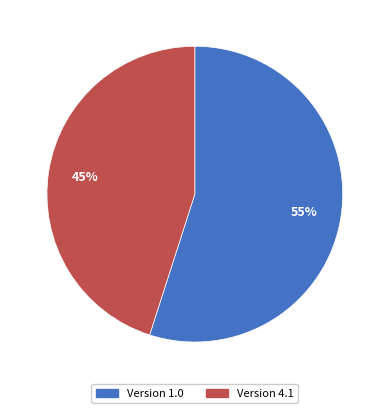

Is there a majority slice in this chart?

Yes